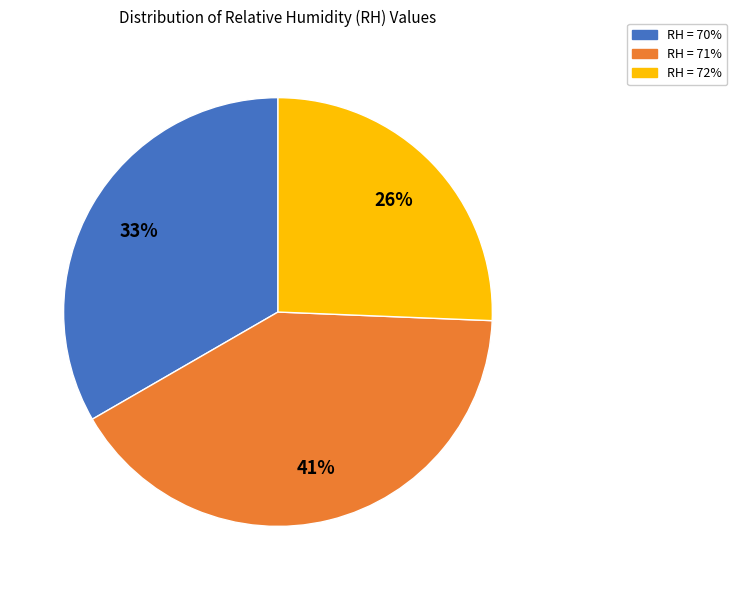

Is there any slice that represents more than half of the pie?

No